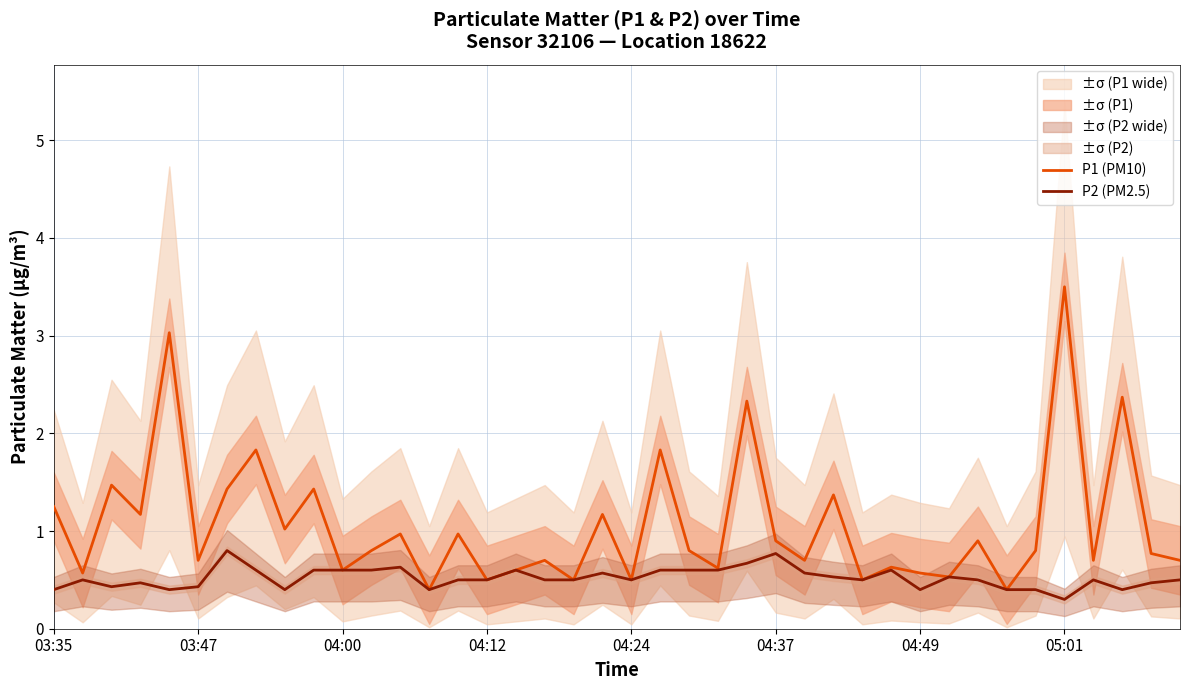

How many data points does each series have?

40